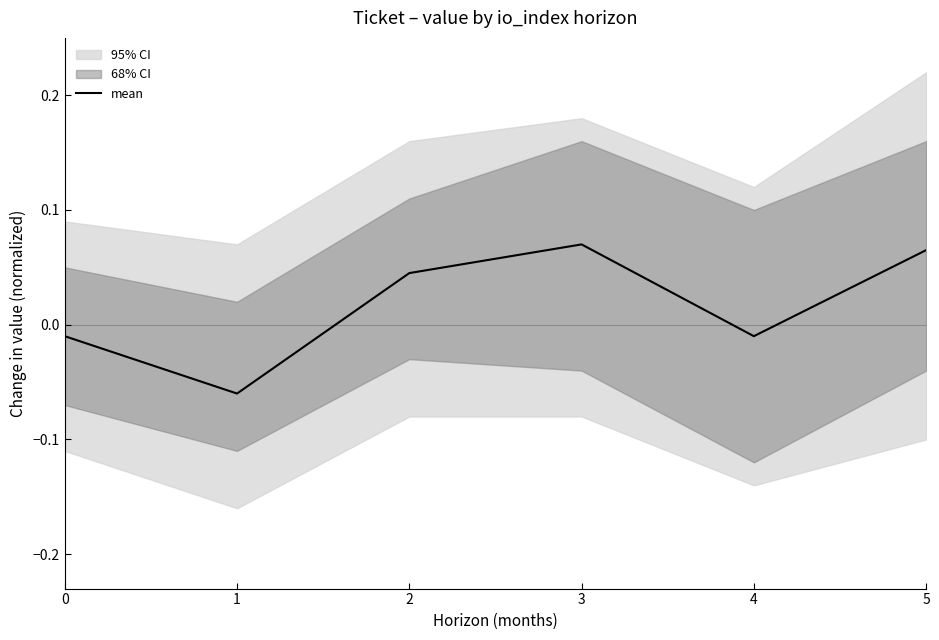

Is it true that the value at 0 is -0.0?

False